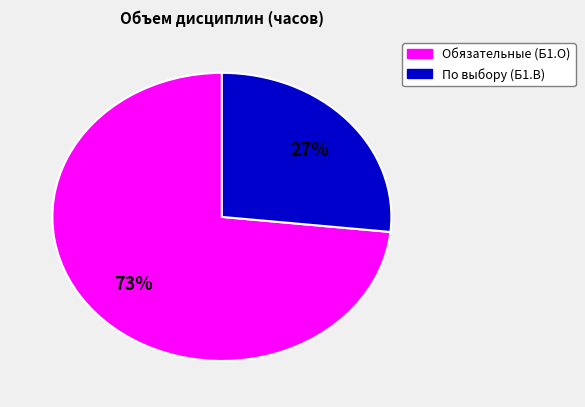

To the nearest percent, what is the average slice percentage?

50%